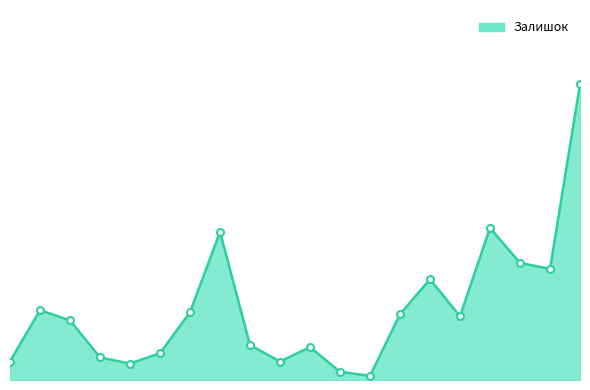

Does the chart have visible grid lines?

No